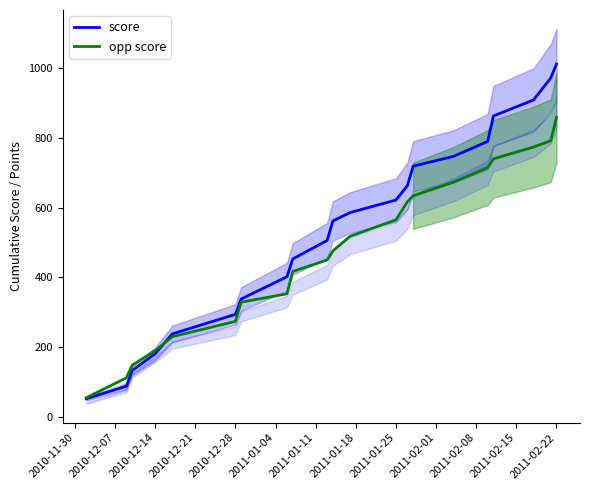

What is the maximum value for score?

1012